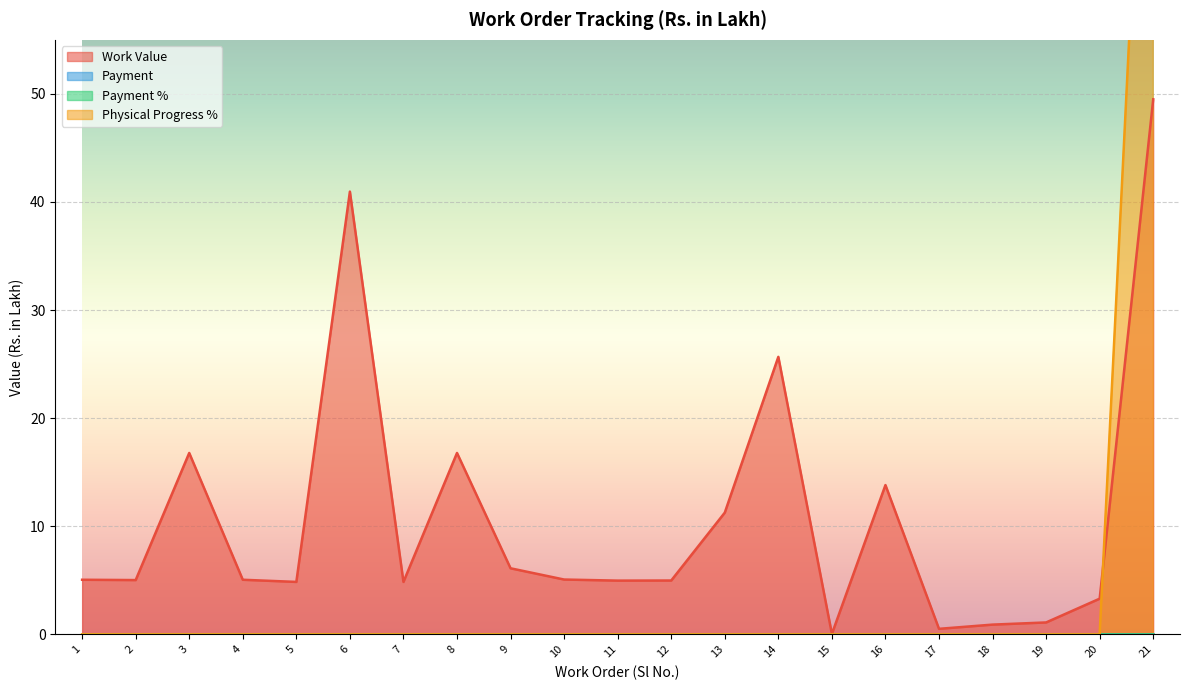

What is the total value across all series at 11?

5.0